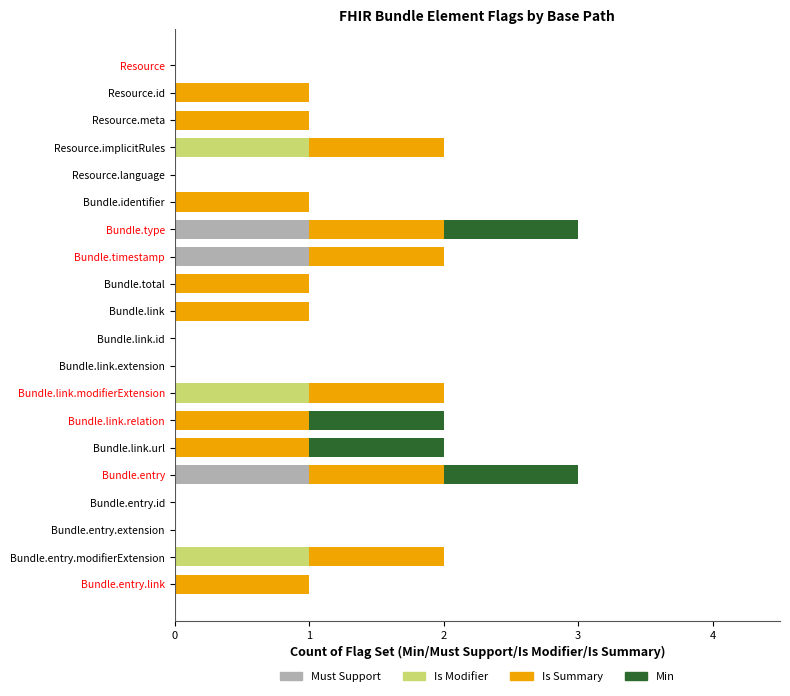

What is the total value across all series at Bundle.entry?

3